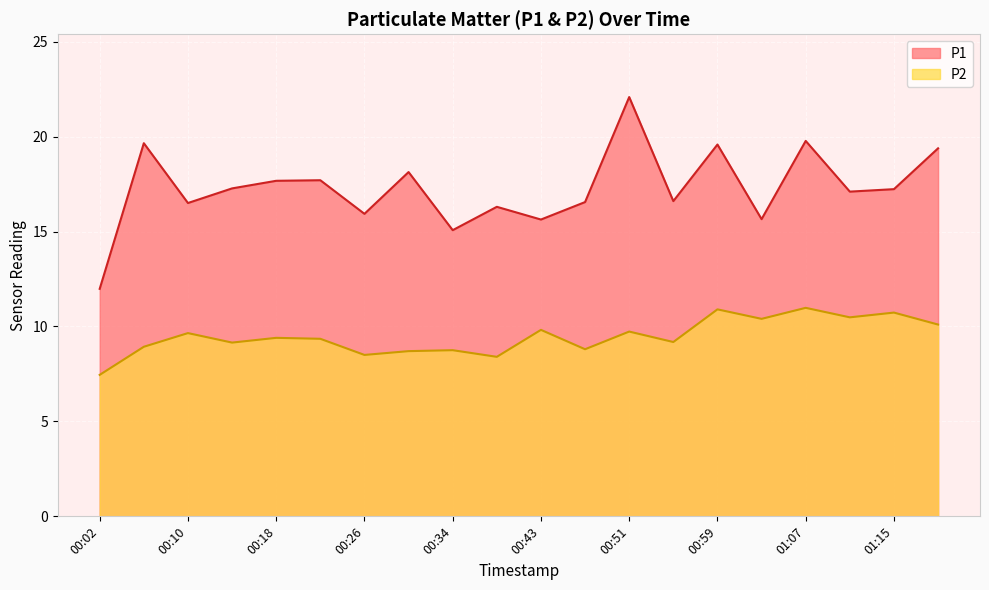

Which series changed the most between 00:30 and 00:47?

P1